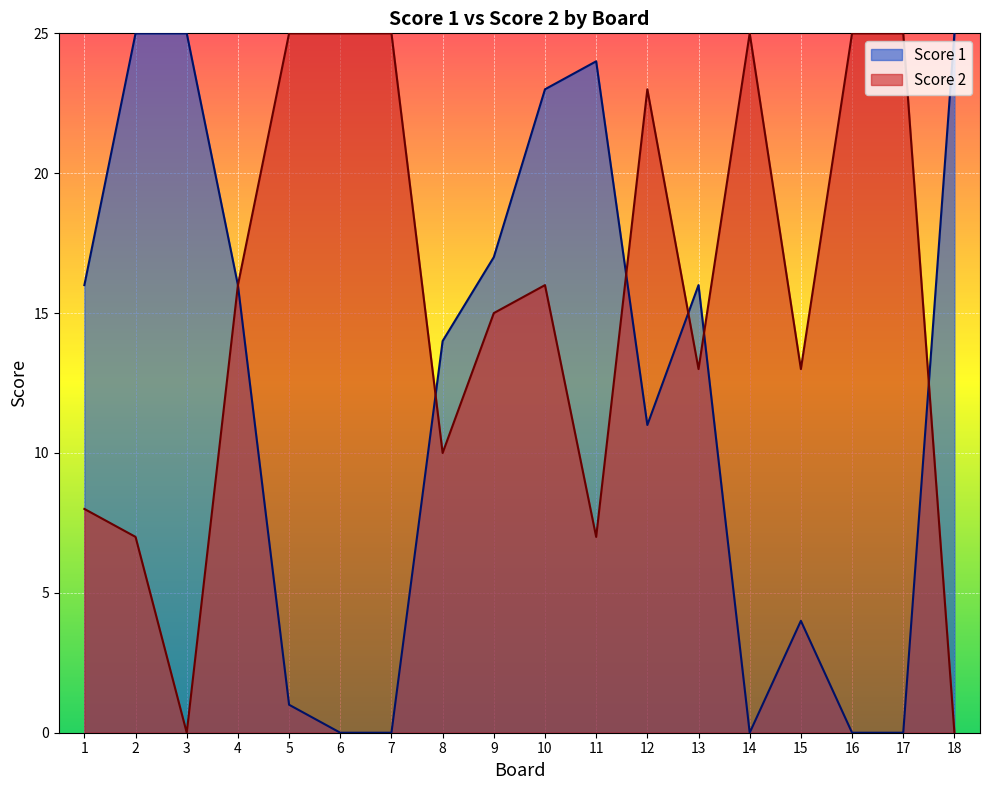

What is the maximum value shown in the chart?

25